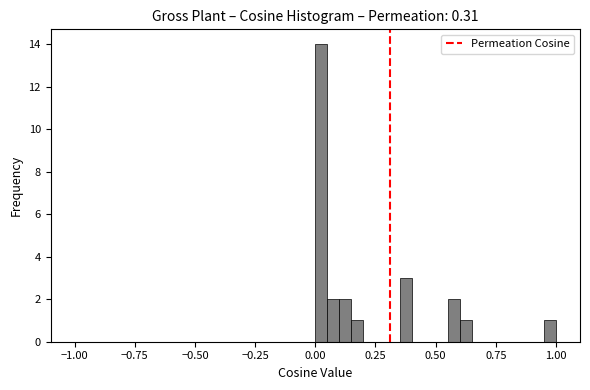

Around what value on the x-axis is the tallest bar? Give the approximate position of its centre, as read against the axis.

0.05